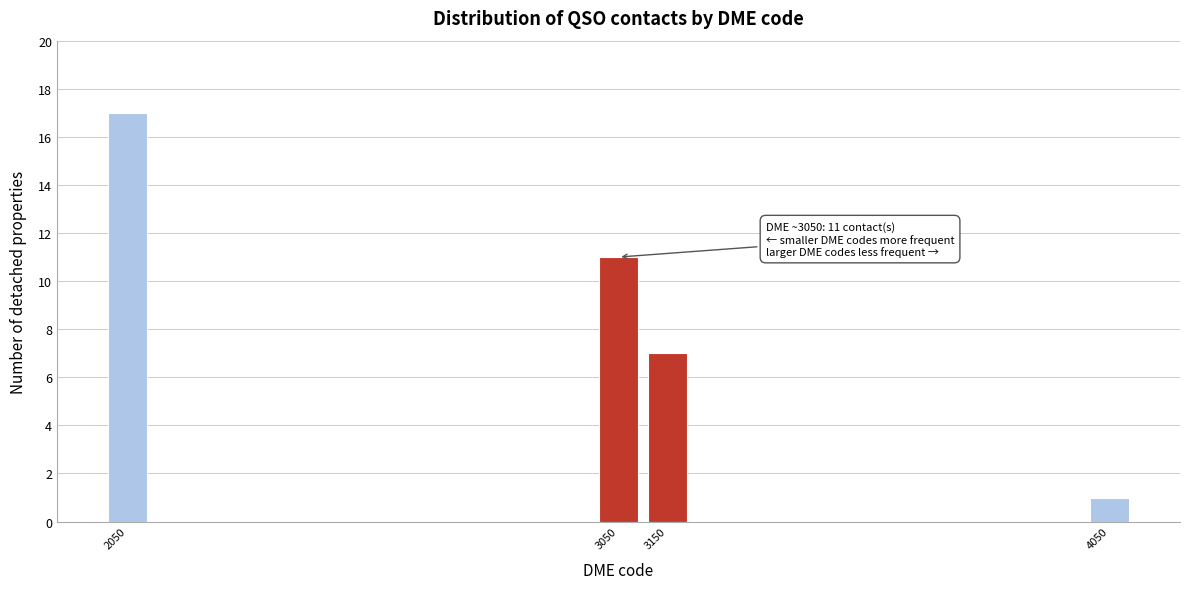

Reading left to right, what are all the values shown in this chart?

17	11	7	1